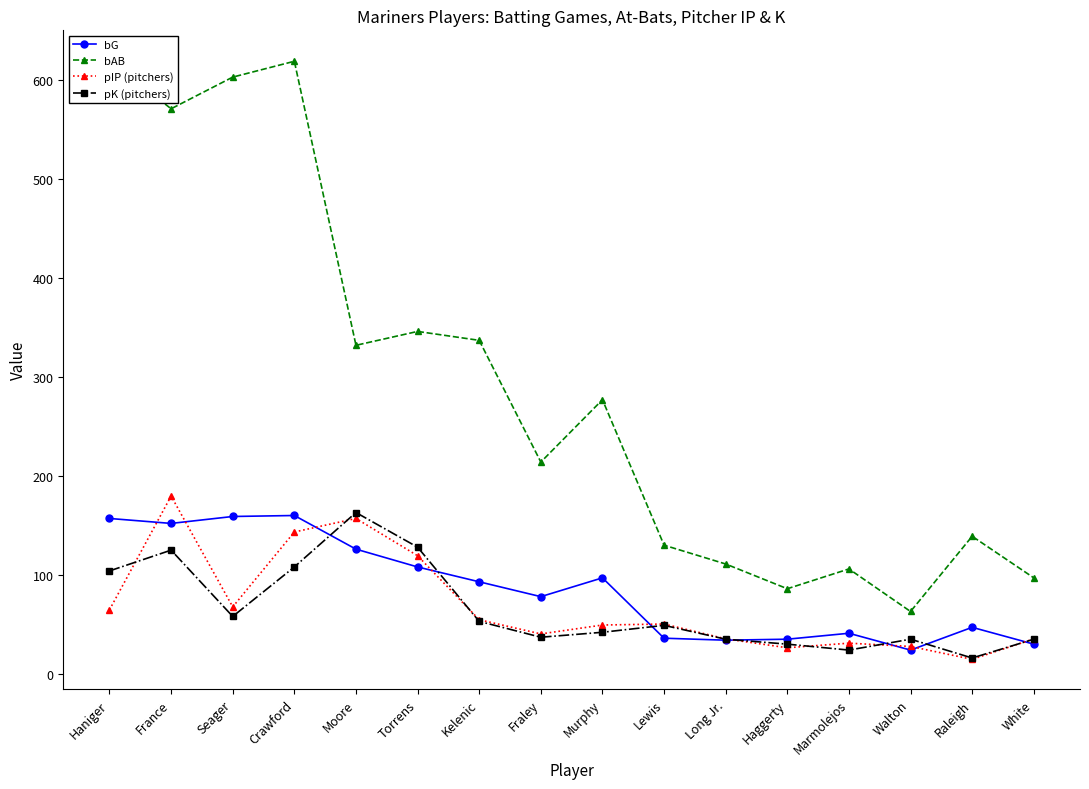

The bAB series shows 139.0 at Raleigh. True or false?

True